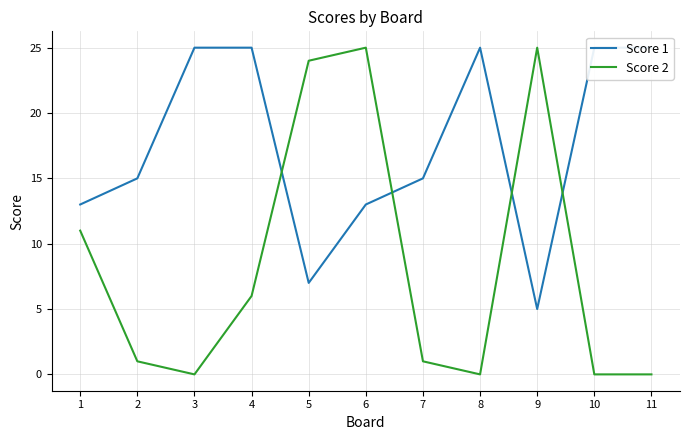

At which category does the chart reach its peak across all series?

3